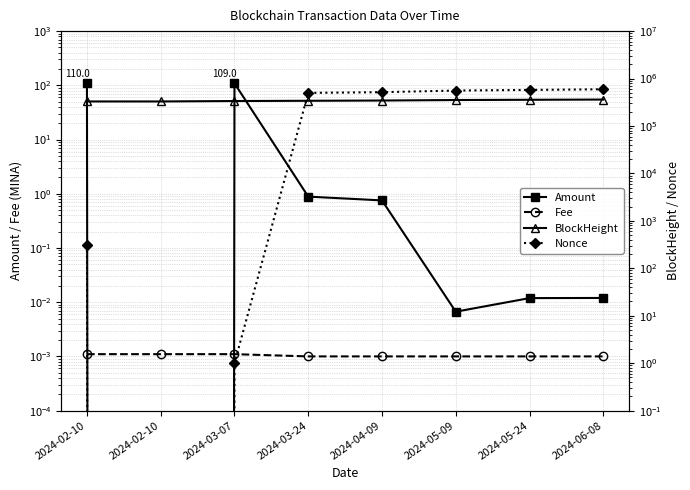

At which label does BlockHeight reach its minimum?

2024-02-10